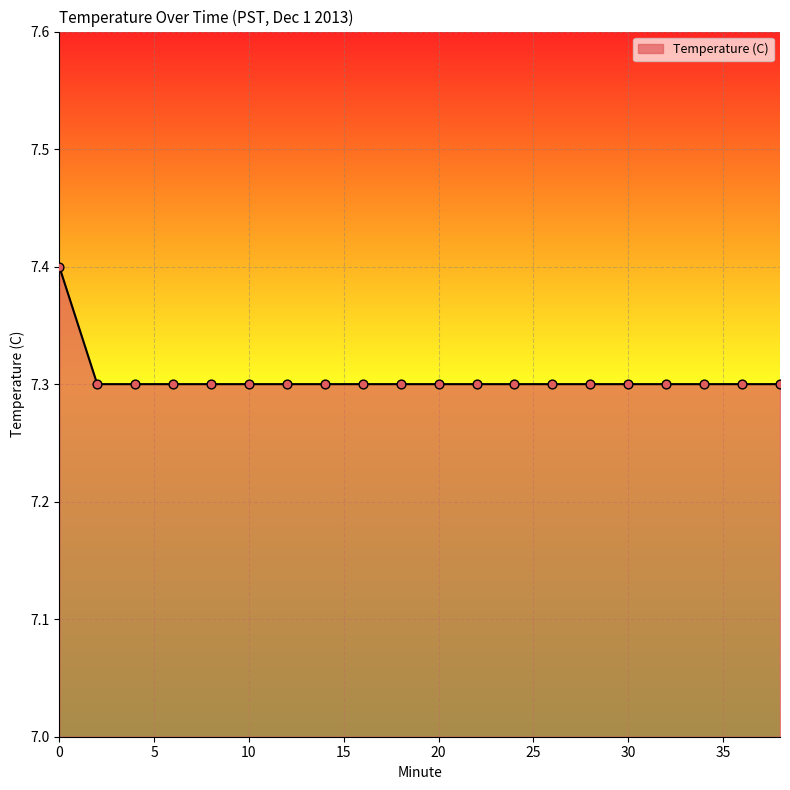

What is the greatest value displayed?

7.4